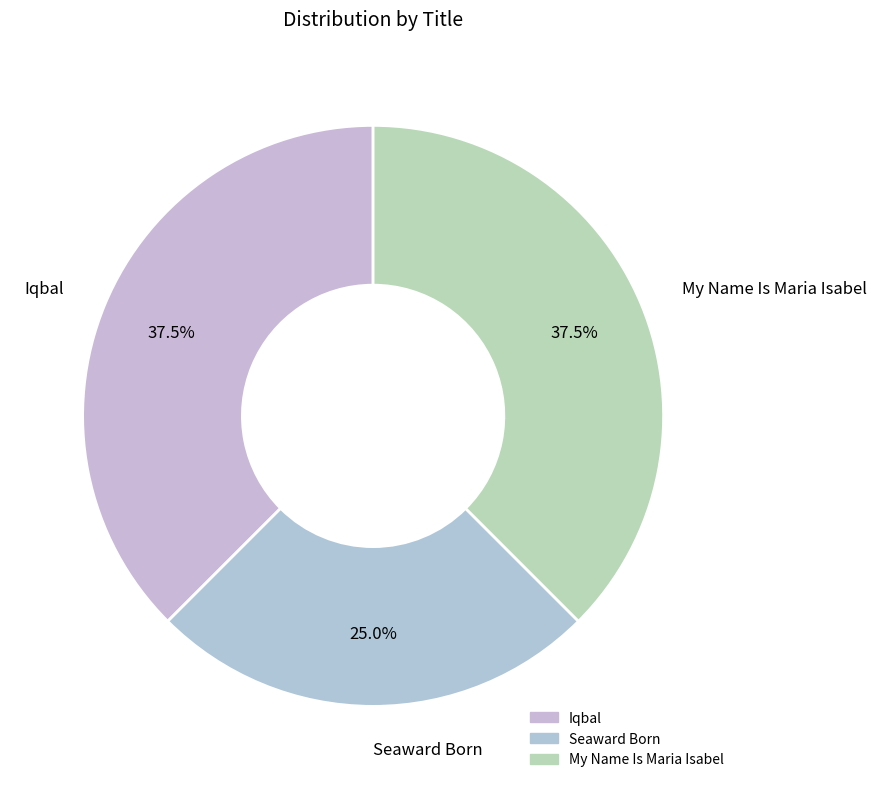

To the nearest percent, what is the average slice percentage?

33%